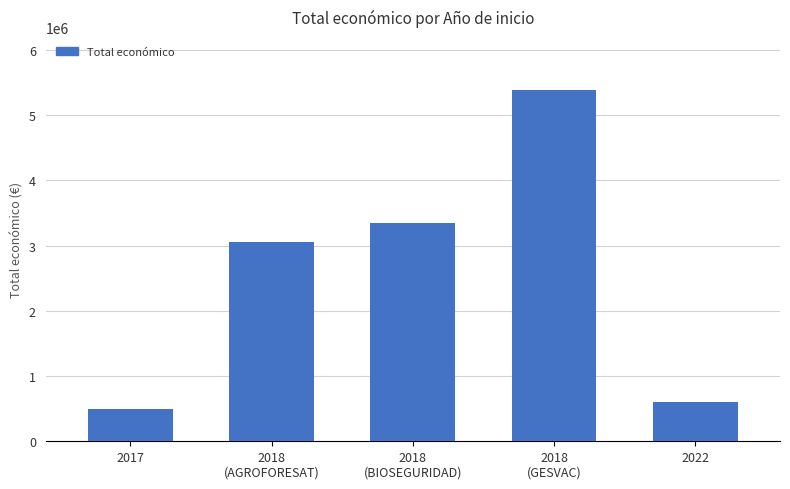

Rank the categories by value from highest to lowest.

2018
(GESVAC), 2018
(BIOSEGURIDAD), 2018
(AGROFORESAT), 2022, 2017